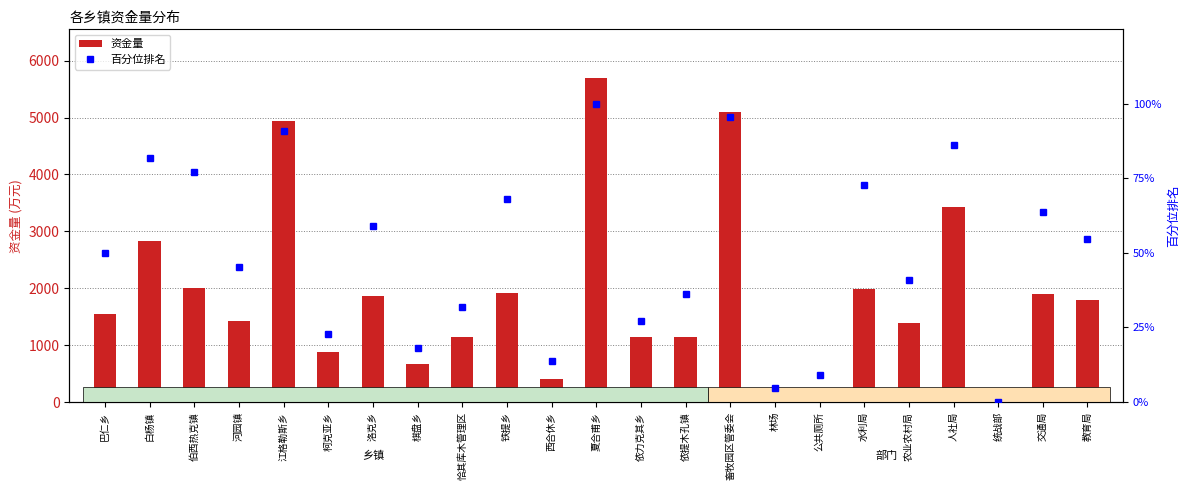

What are all the series names shown in the legend?

资金量, 百分位排名